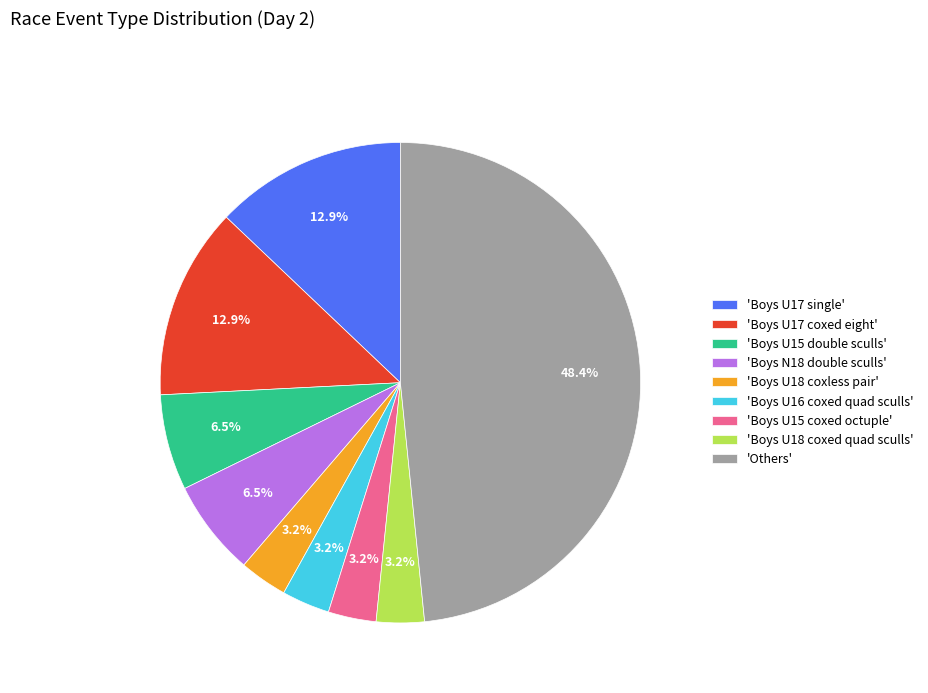

Which category has the biggest portion of the pie?

'Others'